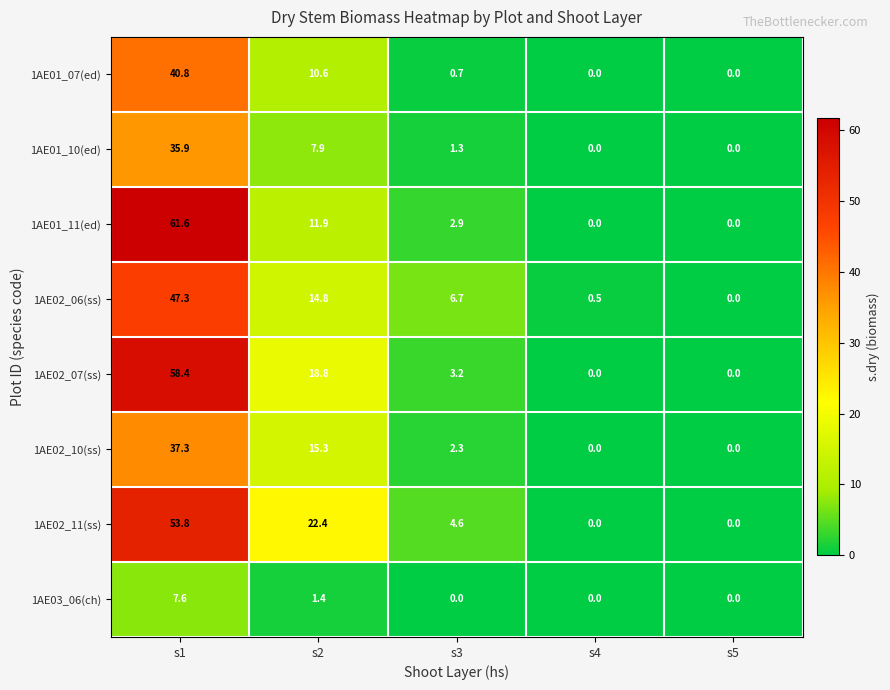

Which series changed the most between s1 and s2?

1AE01_11(ed)